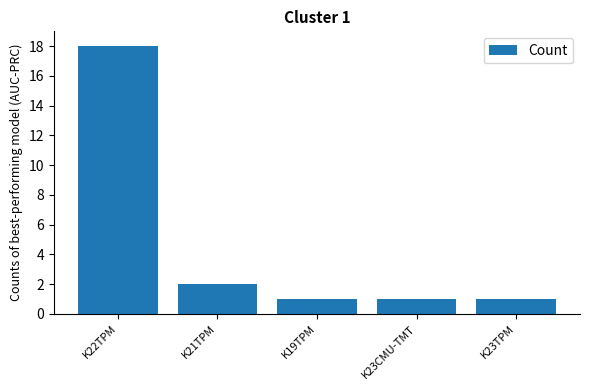

The value at K23TPM is 1. True or false?

True